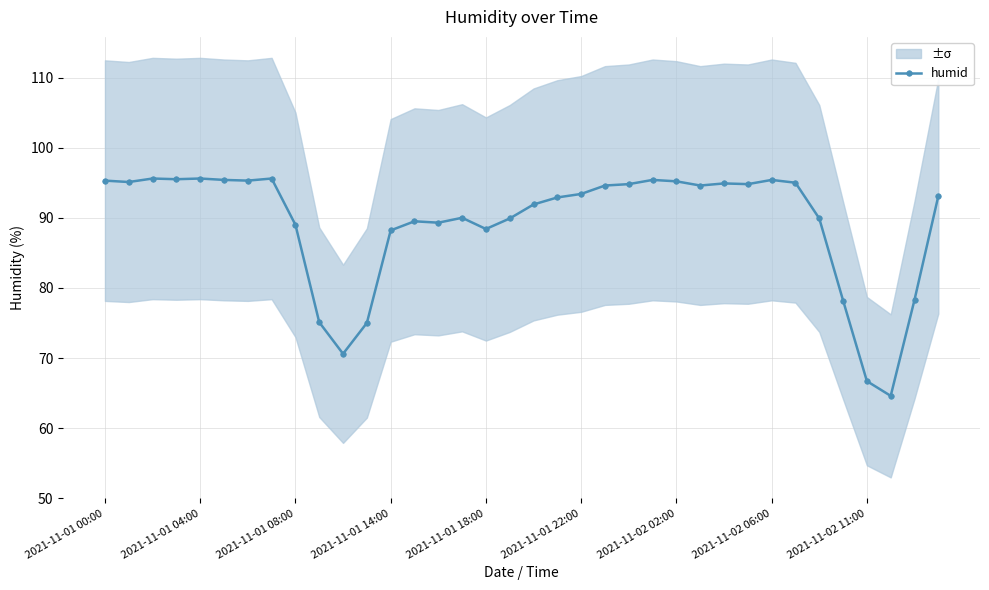

Where does the data first go above 93?

2021-11-01 00:00